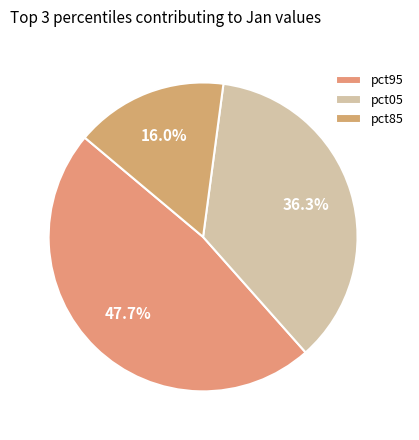

How many segments does this pie chart have?

3